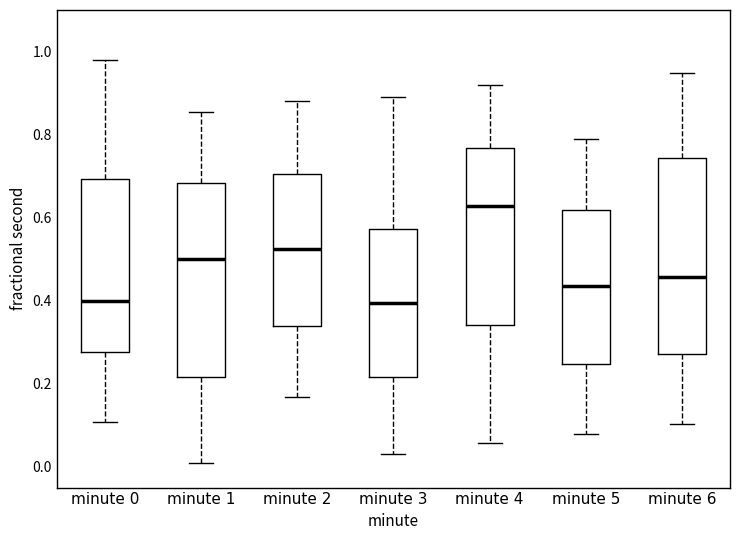

Reading left to right, read every box against the y-axis: the position of its median line, the range the box covers, and the ends of its whiskers. The values are not printed on the chart, so give them approximately, as read against the axis.

minute 0: median 0.40, box 0.28 to 0.70, whiskers 0.10 to 0.98
minute 1: median 0.50, box 0.22 to 0.68, whiskers 0.00 to 0.86
minute 2: median 0.52, box 0.34 to 0.70, whiskers 0.16 to 0.88
minute 3: median 0.40, box 0.22 to 0.58, whiskers 0.04 to 0.90
minute 4: median 0.62, box 0.34 to 0.76, whiskers 0.06 to 0.92
minute 5: median 0.44, box 0.24 to 0.62, whiskers 0.08 to 0.80
minute 6: median 0.46, box 0.28 to 0.74, whiskers 0.10 to 0.94